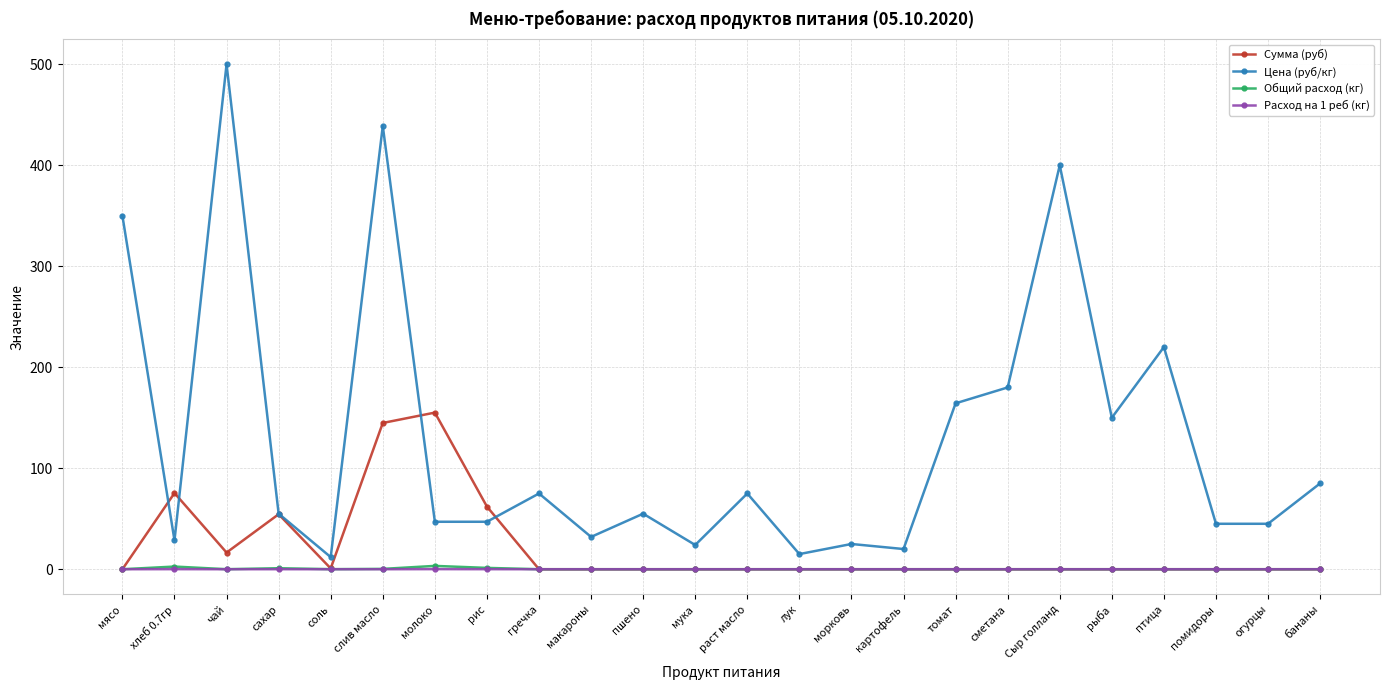

What is the difference between the highest and lowest values at рыба?

150.0